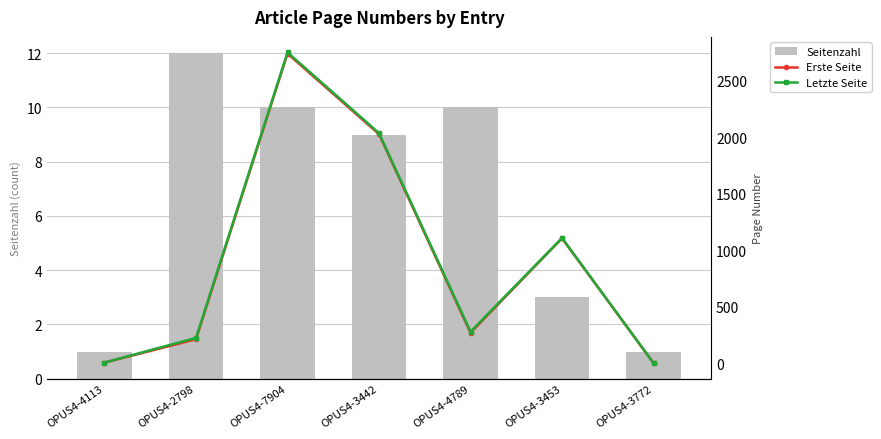

At which category is the sum across all series the highest?

OPUS4-7904